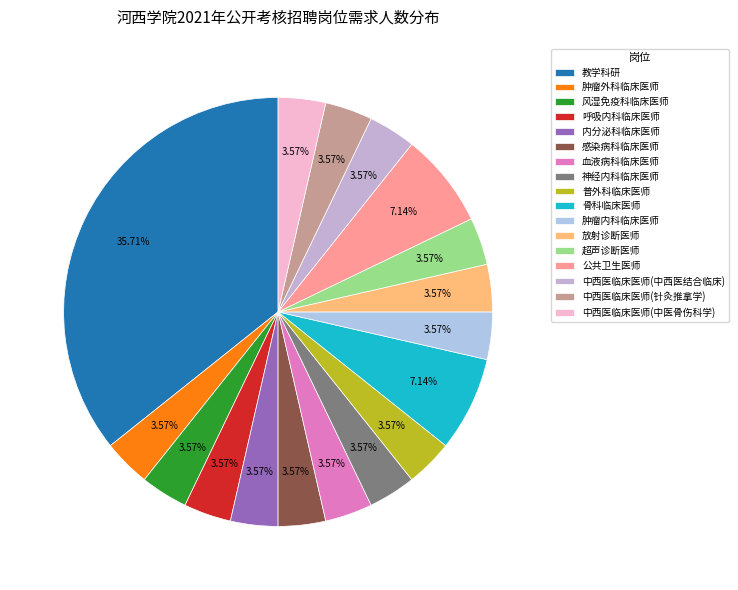

To the nearest percent, what portion does 中西医临床医师(针灸推拿学) represent?

4%